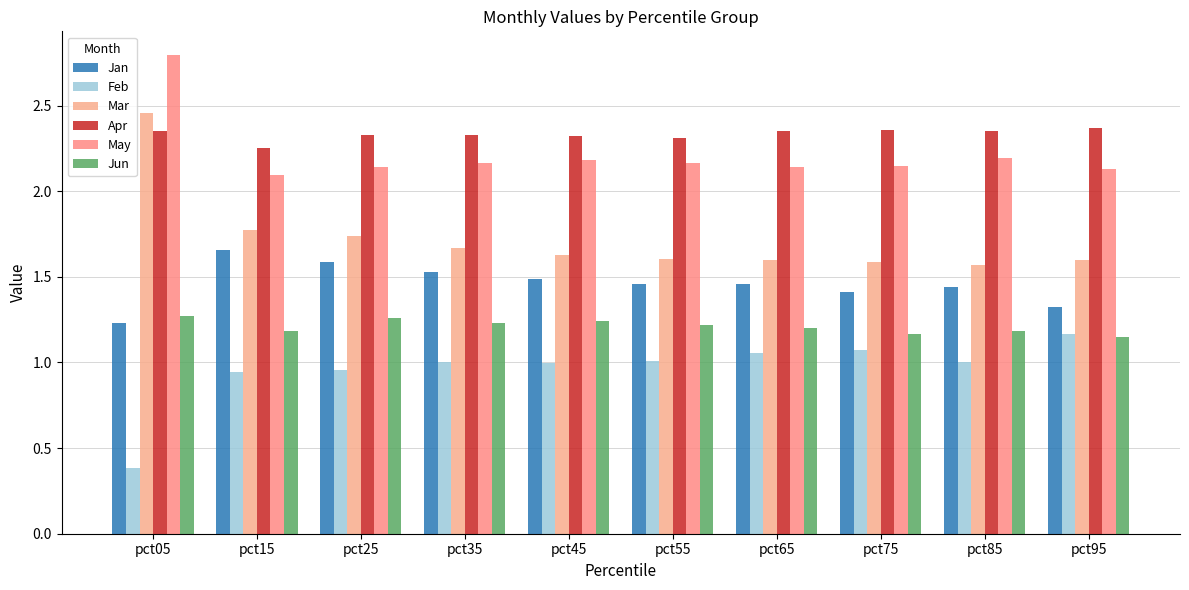

At which label is Feb closest to 0?

pct05